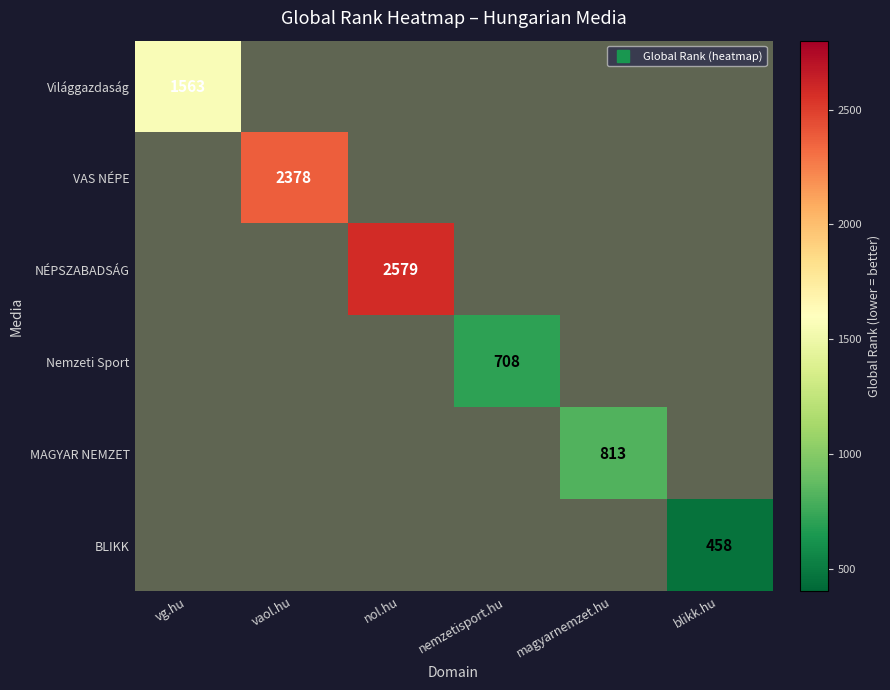

At which category does the chart reach its peak across all series?

nol.hu